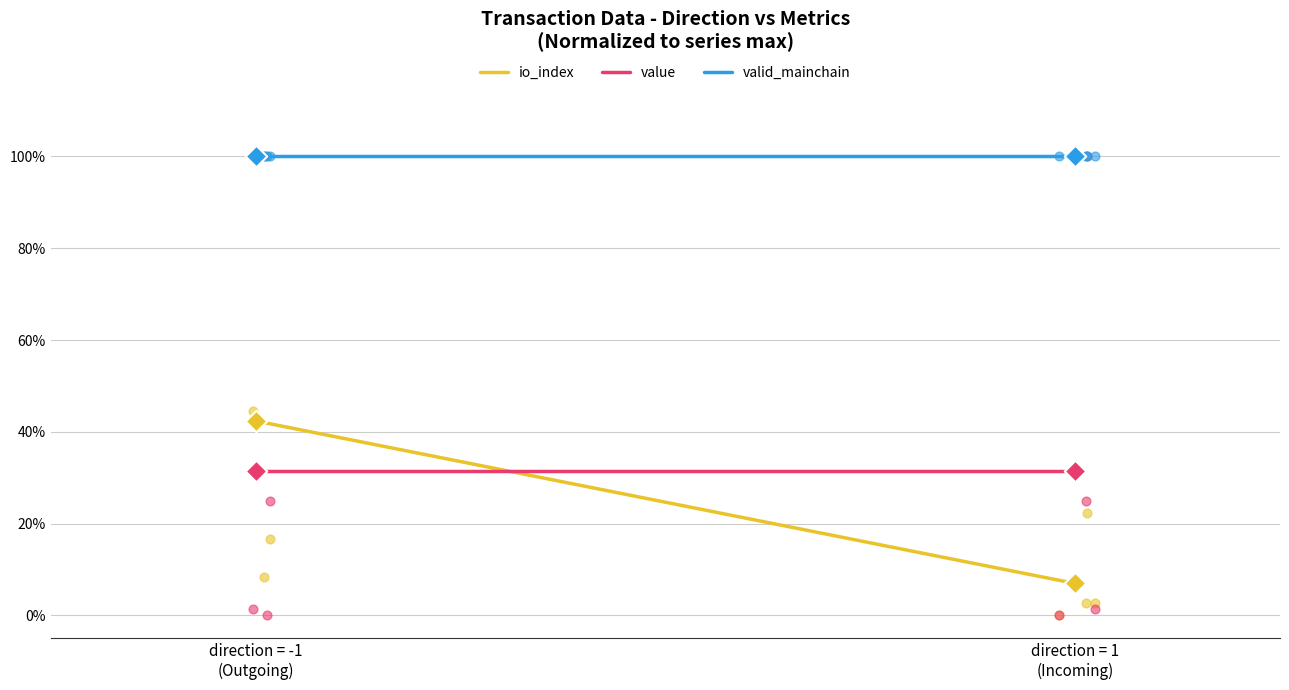

Which series reaches the minimum Y coordinate?

io_index